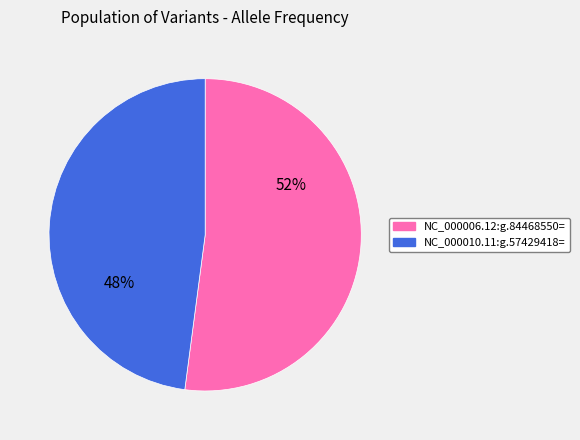

How many segments does this pie chart have?

2